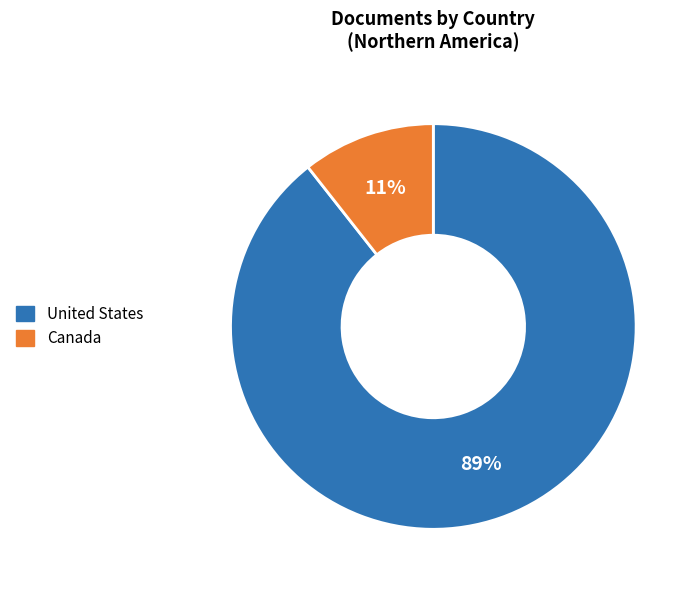

What percentage is the Canada slice, to the nearest percent?

11%